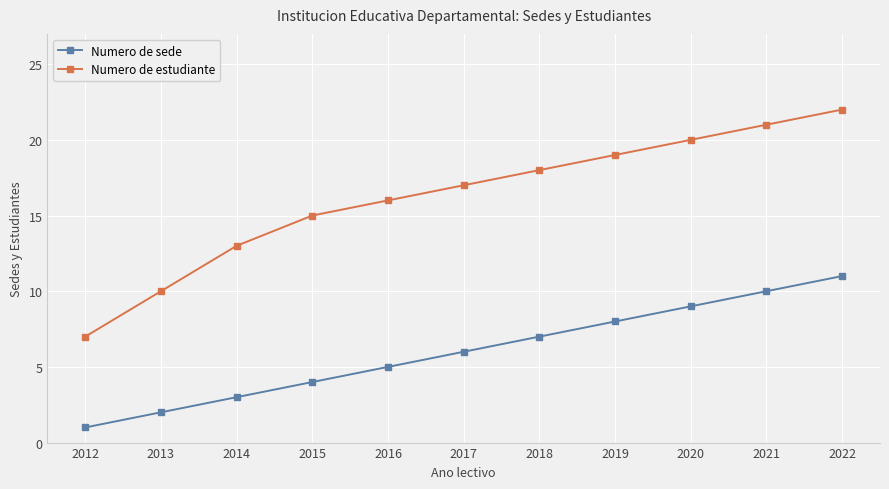

Which series has the largest range (max minus min)?

Numero de estudiante